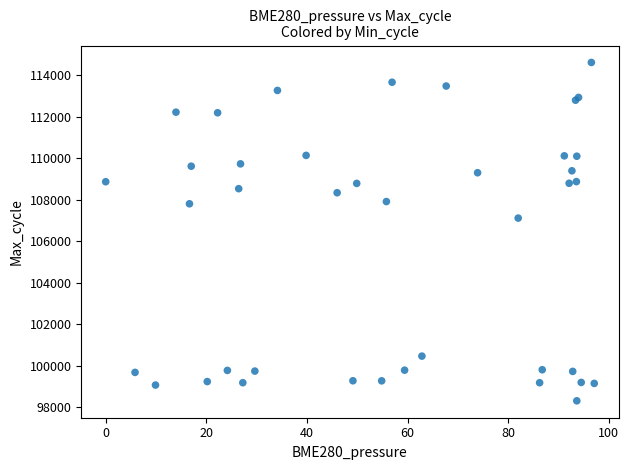

What Y value in the scatter plot is closest to 106470?

107122